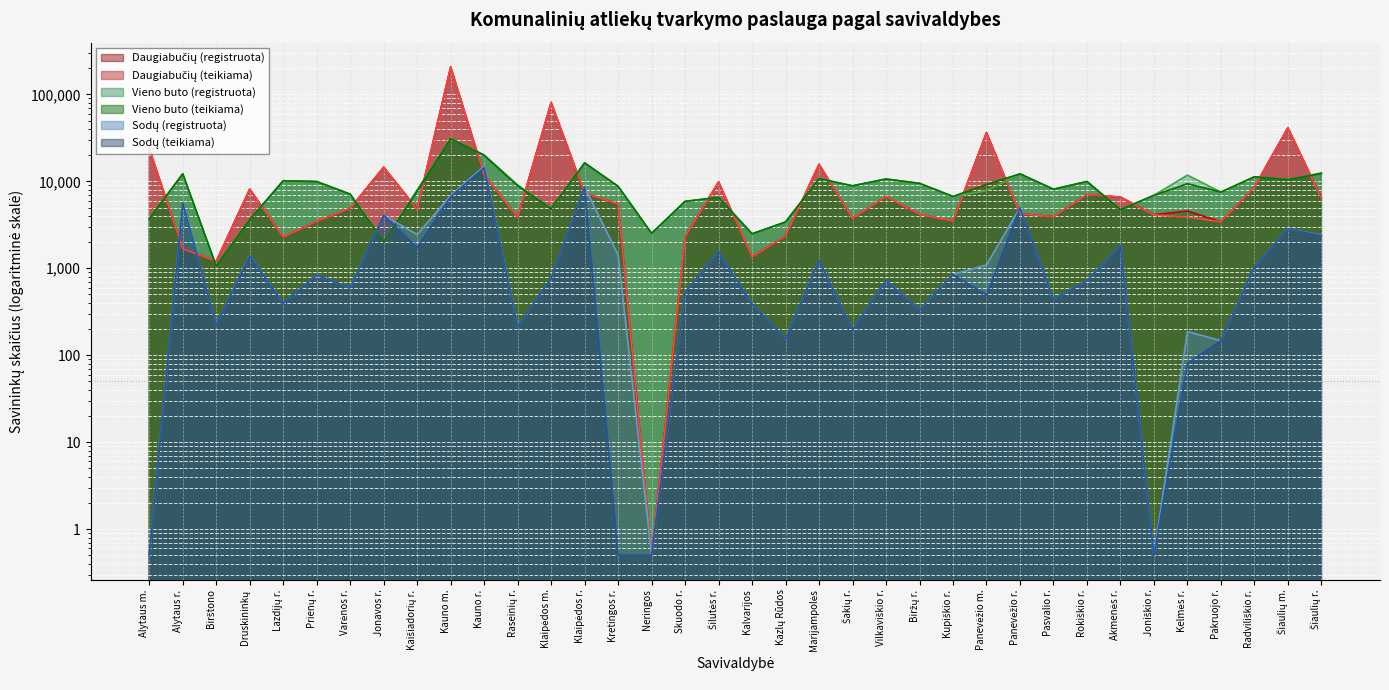

What is the difference between the highest and lowest values at Panevėžio r.?

7948.0